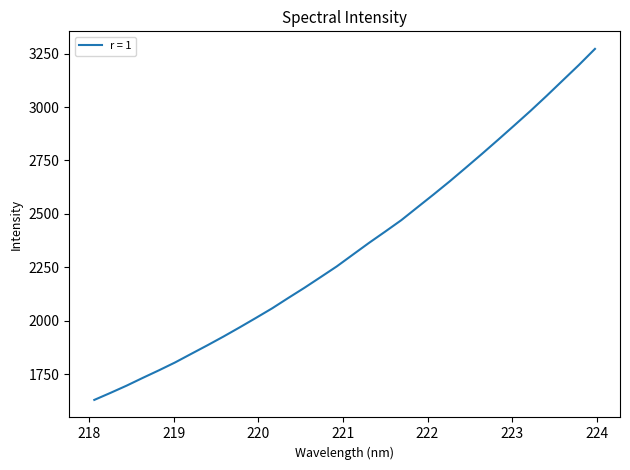

What is the difference between the maximum and minimum values?

1641.3